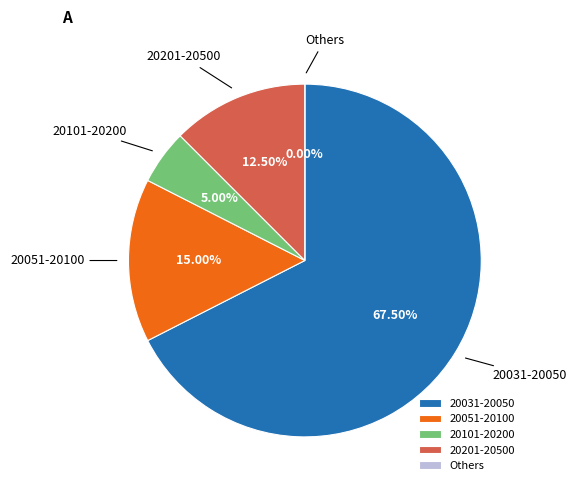

Is it true that 27 is 99% of the pie?

False